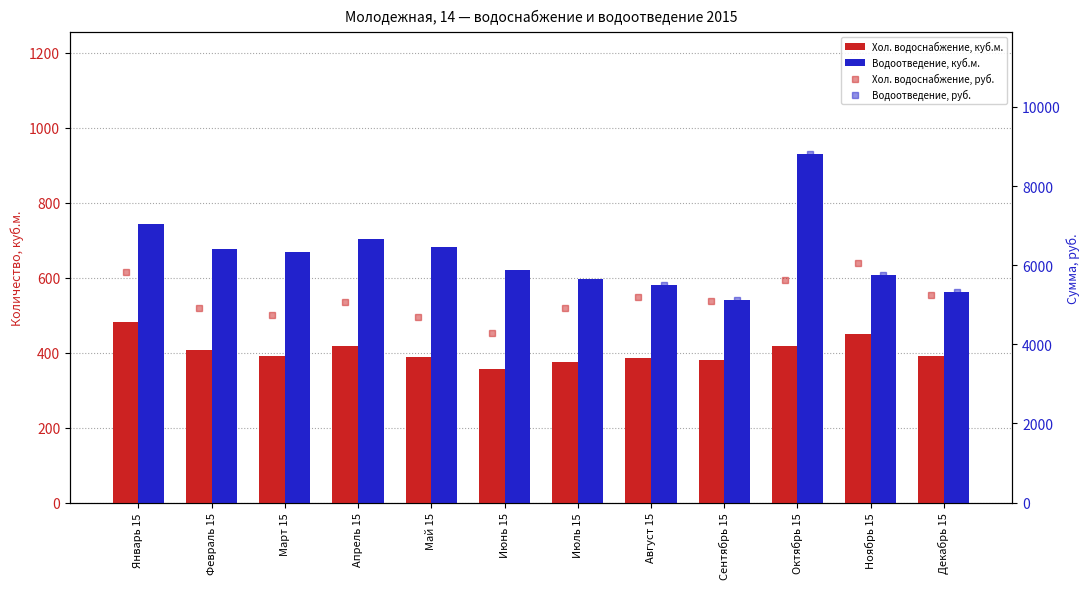

What is the label of the 10th bar from the left?

Октябрь 15